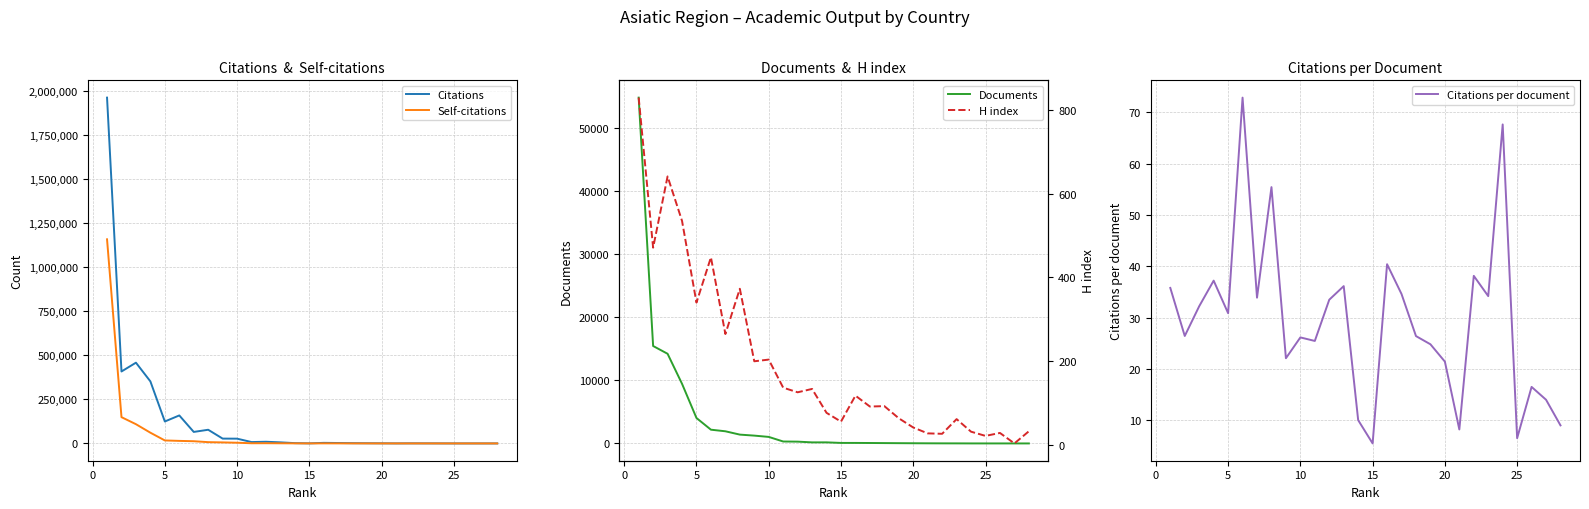

What is the highest value of the Citations series?

1964575